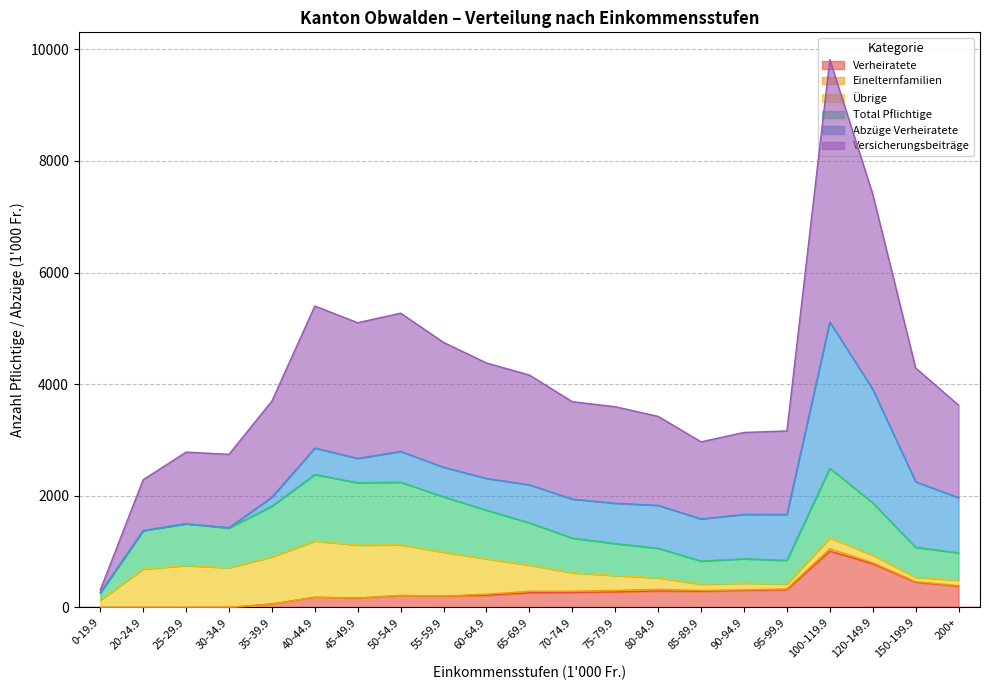

True or false: Verheiratete and Versicherungsbeiträge cross at least once.

False